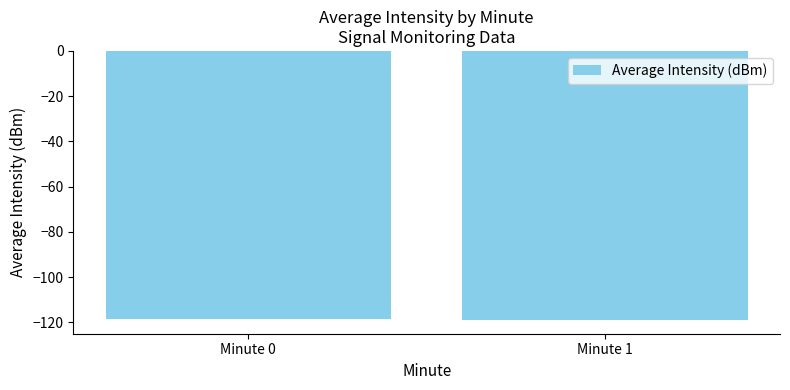

What is the difference between the maximum and minimum values?

0.4